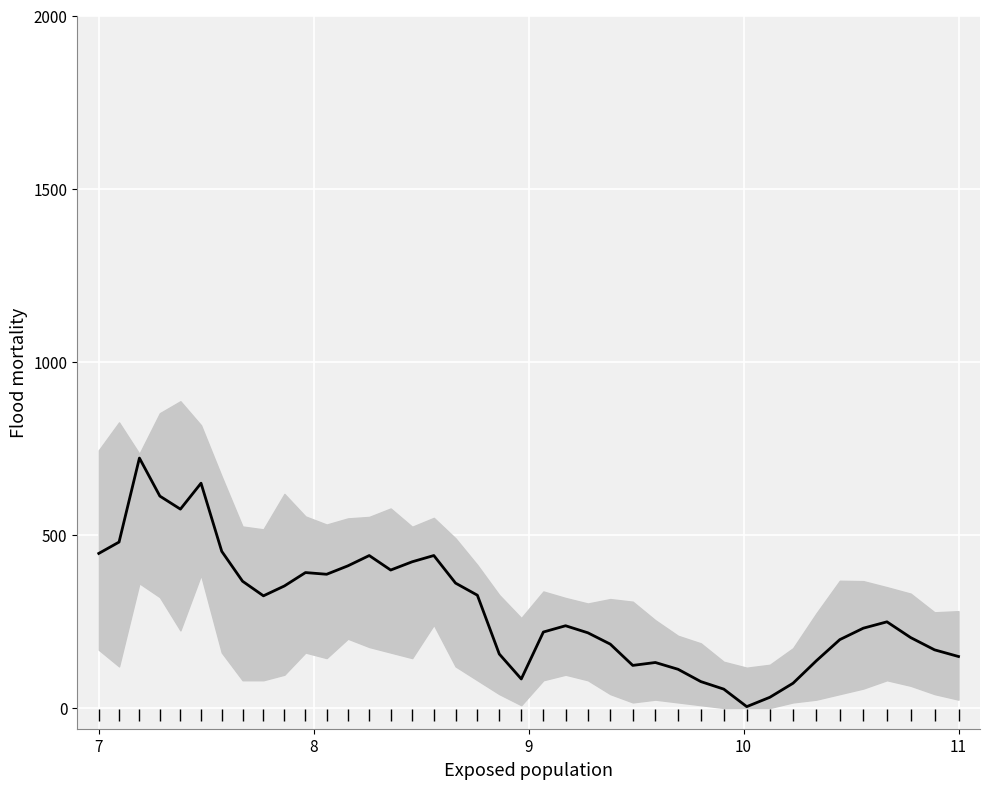

At how many categories does at least one series exceed 530?

4